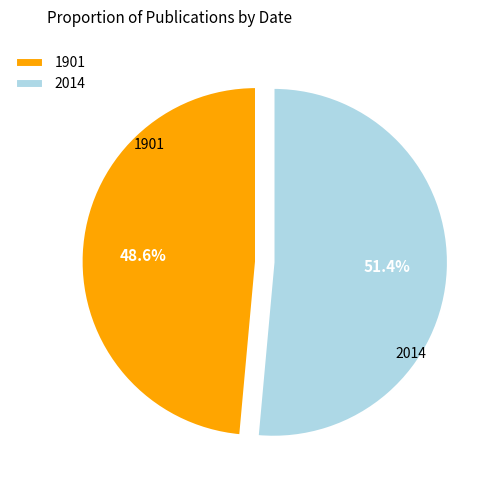

To the nearest percent, what is the difference between the 2014 and 1901 slice percentages?

3%